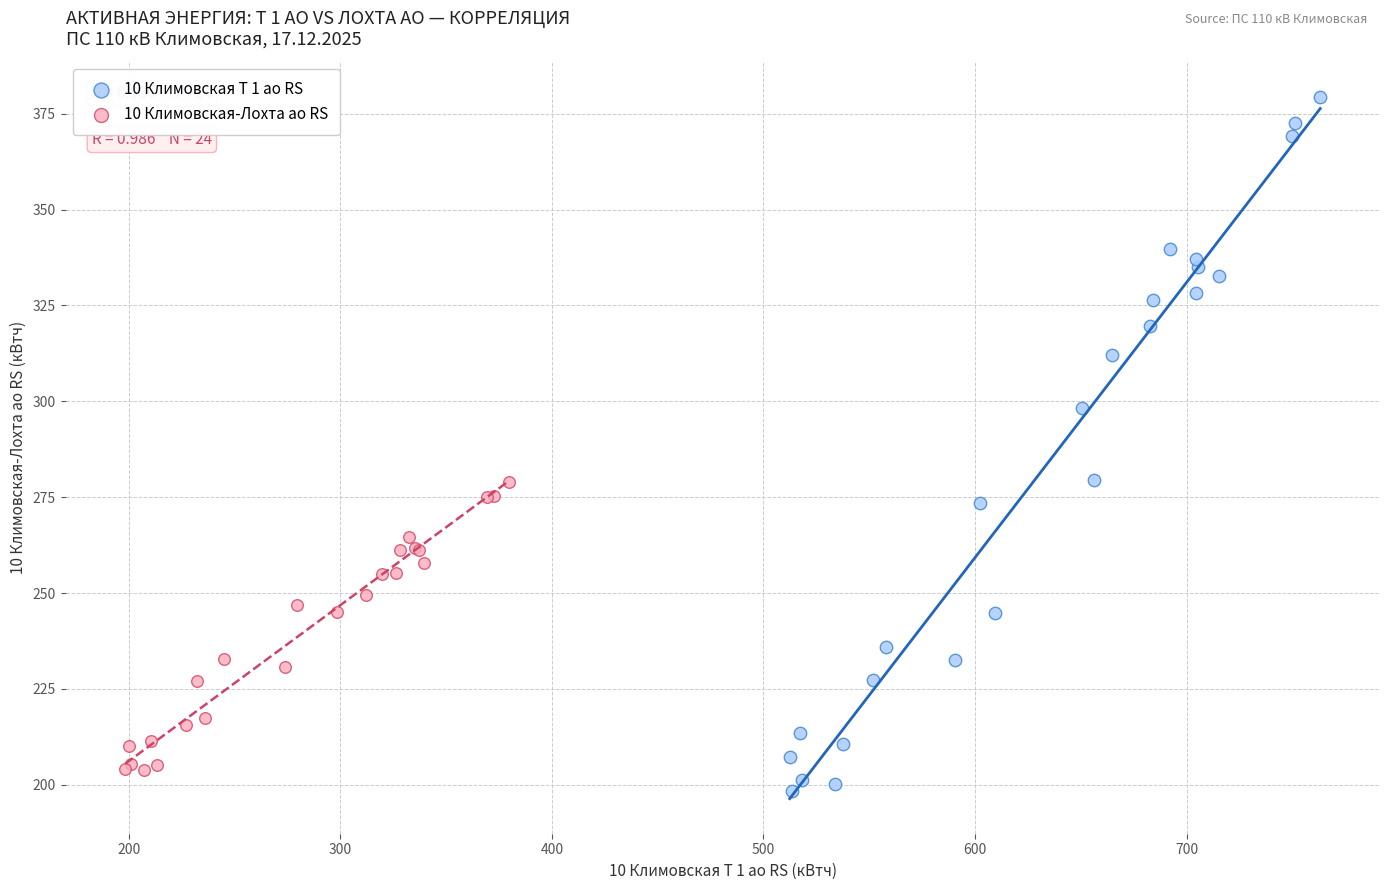

Which series reaches the maximum Y coordinate?

10 Климовская Т 1 ао RS